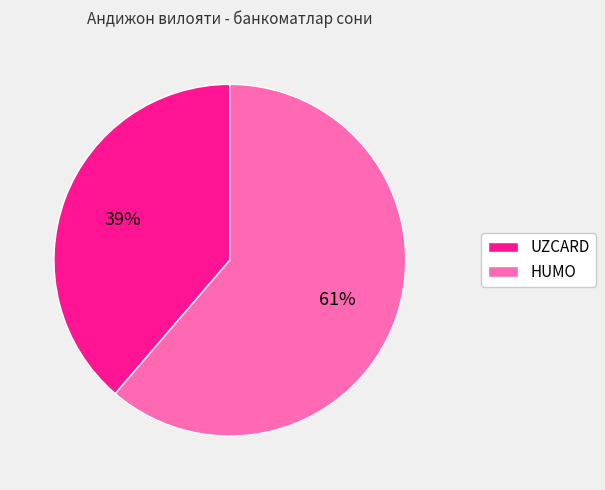

How many slices are in this pie chart?

2